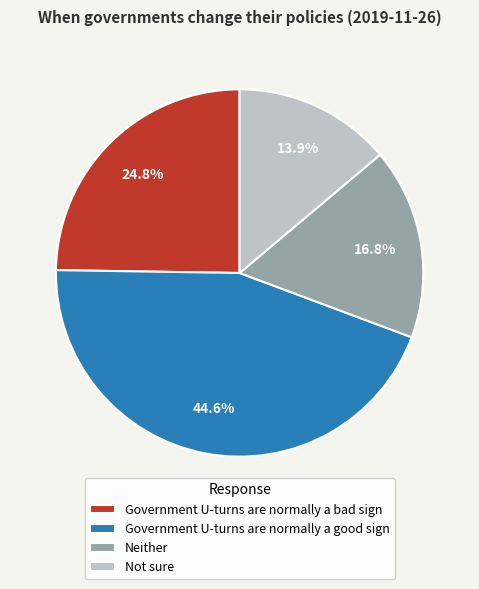

True or false: Neither accounts for 17% of the total.

True